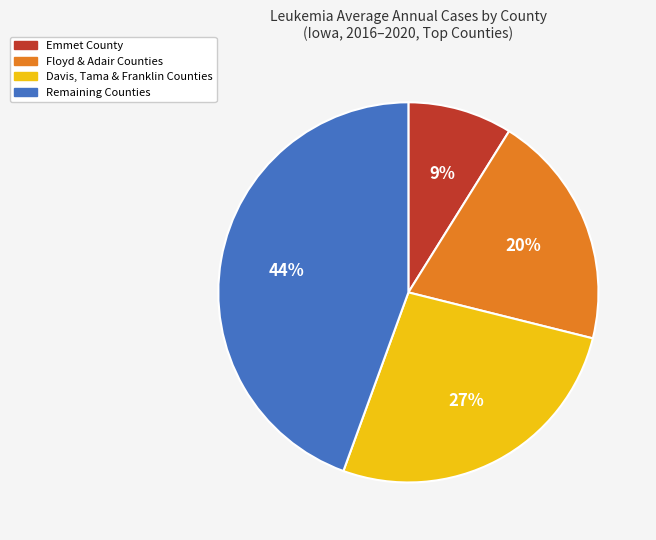

Count the number of slices in the pie.

4